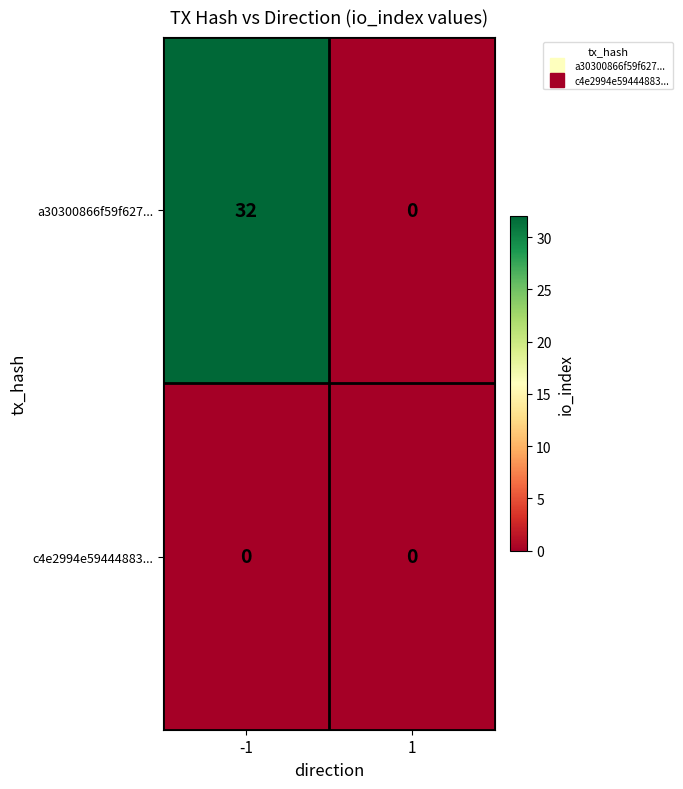

Between -1 and 1, which series saw the biggest shift?

a30300866f59f627...